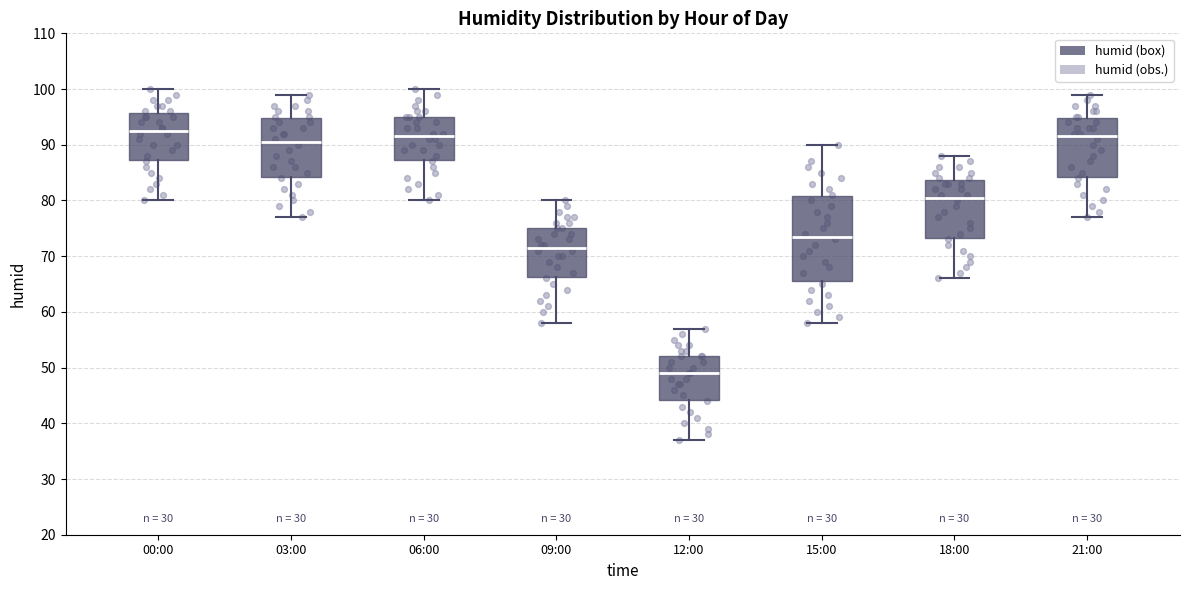

Which box has the highest median line?

00:00